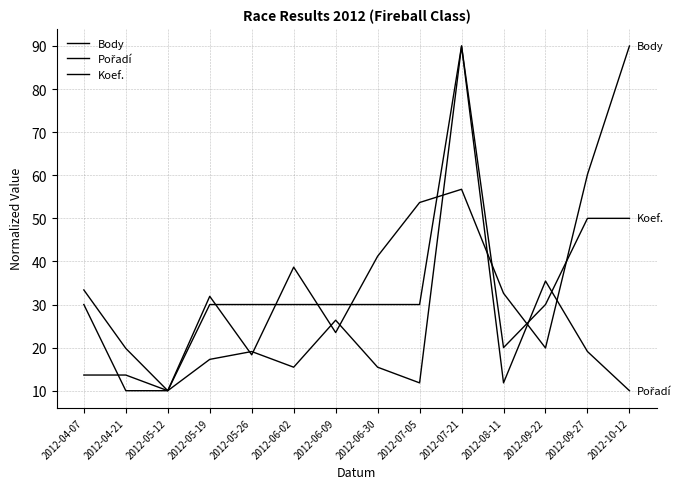

Is this an area chart (filled region under the line)?

No